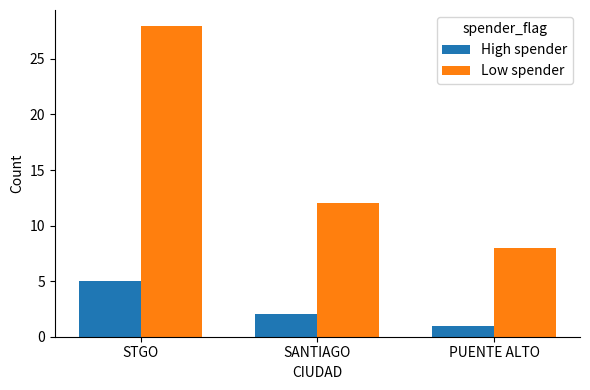

What is the sum of the Low spender values at PUENTE ALTO and SANTIAGO?

20